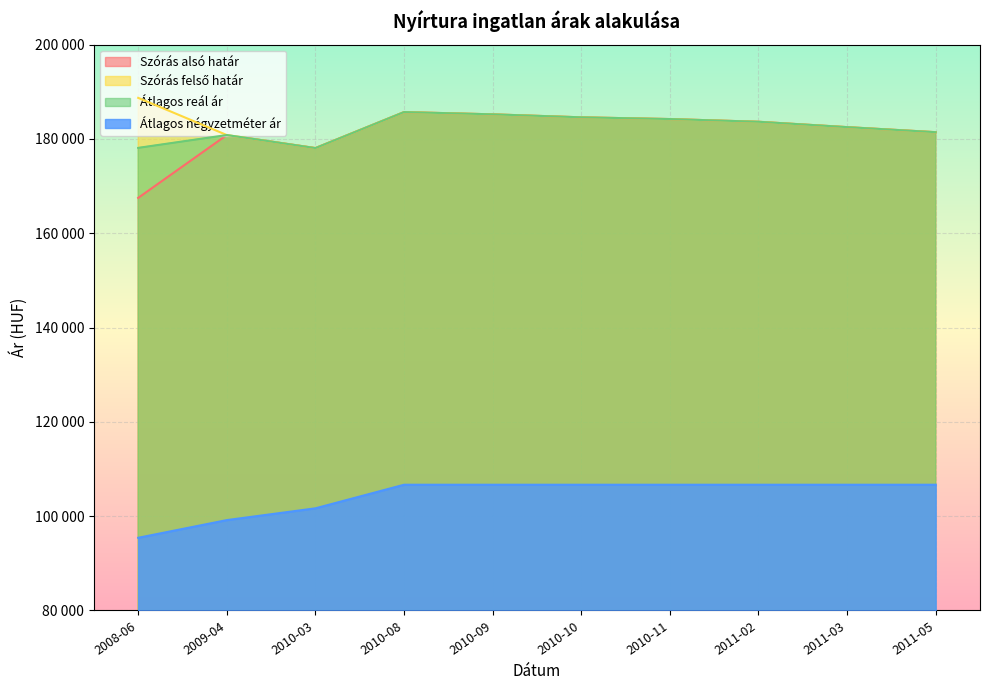

Which series has the widest spread of values?

Szórás alsó határ